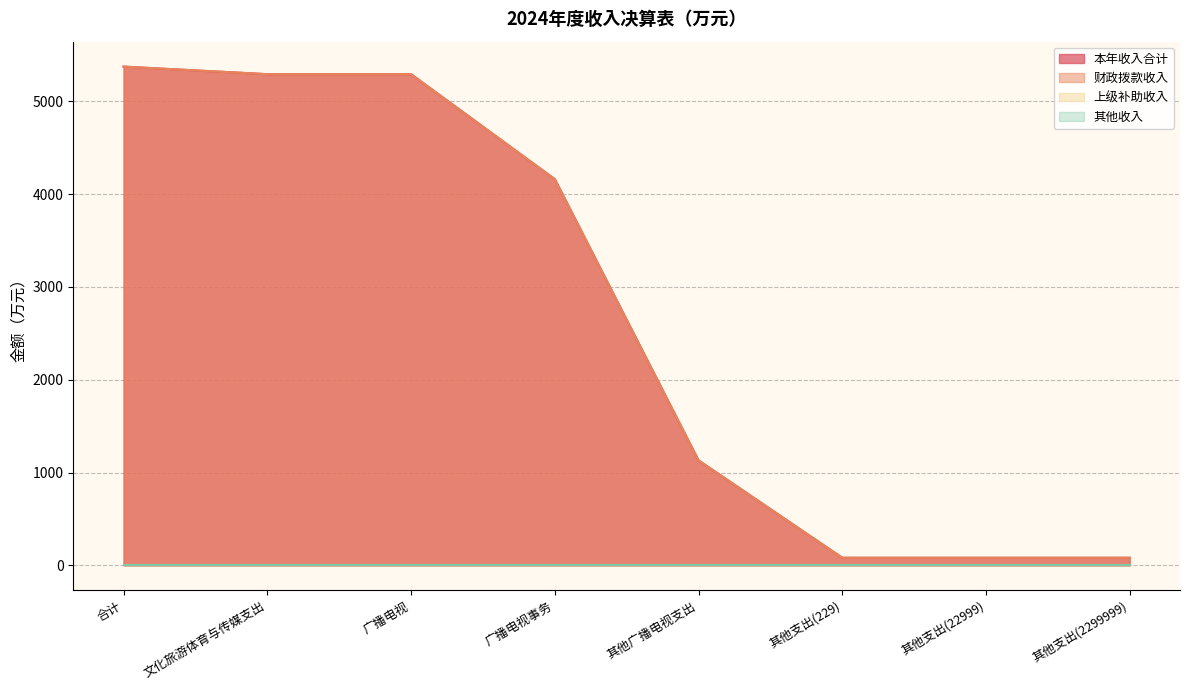

Count the number of categories in the chart.

8